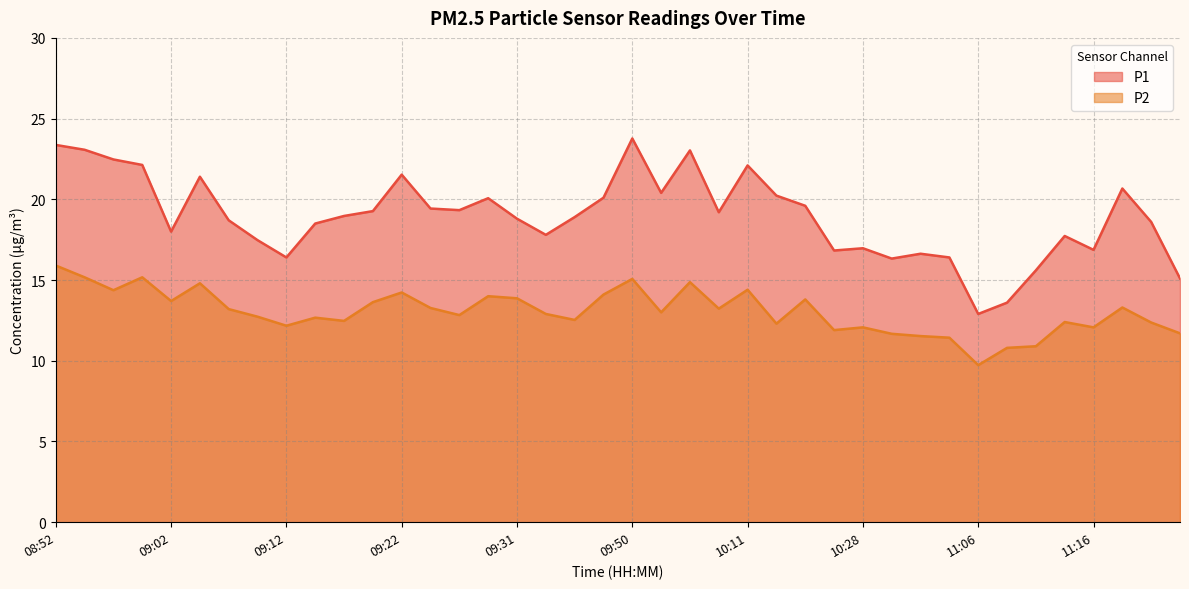

Is it true that P2 equals 20.8 at 09:12?

False